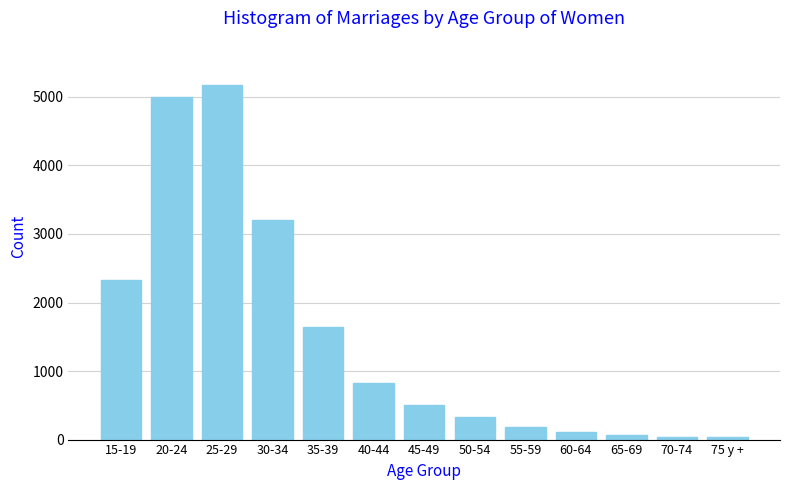

What is the label of the 8th bar from the right?

40-44